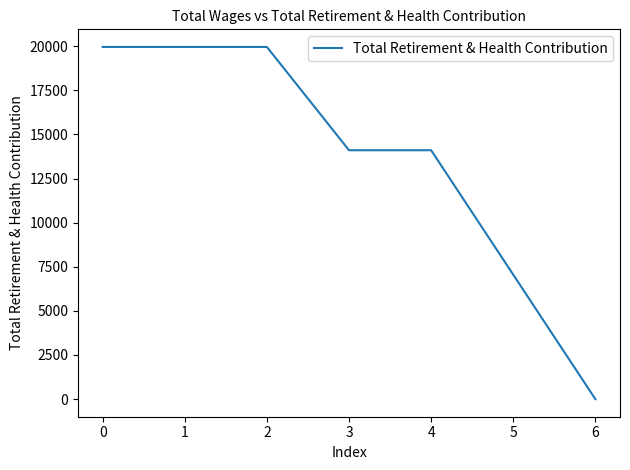

True or false: there are more than 2 points higher than both neighbors.

False